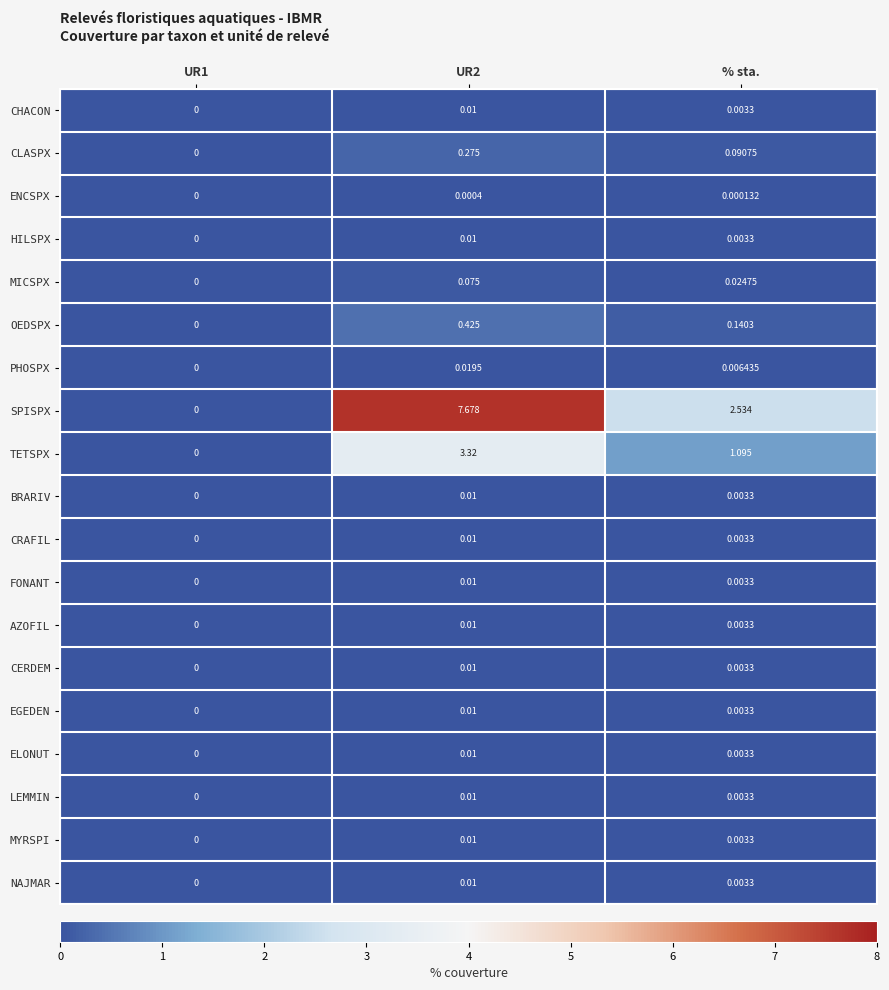

Which series changed the most between UR1 and % sta.?

SPISPX